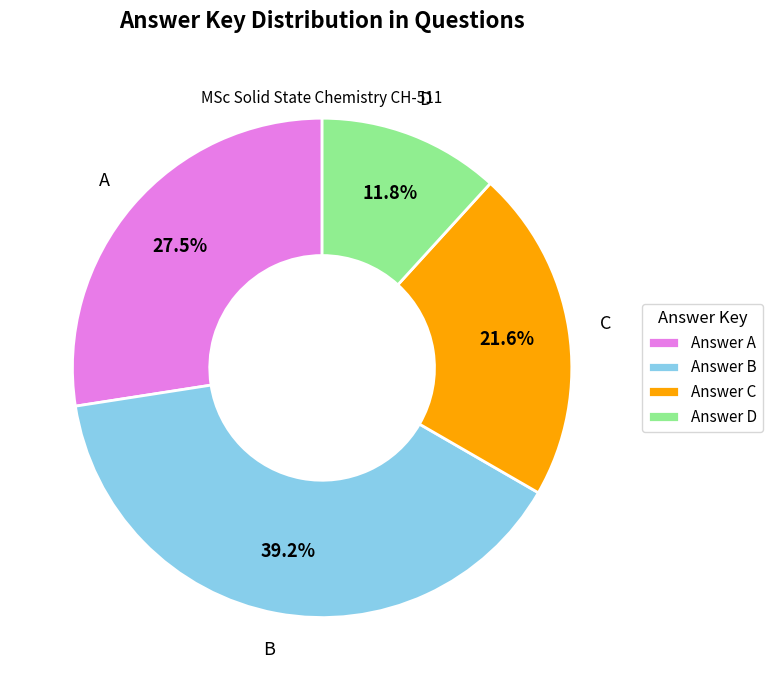

What is the ratio of the value at Answer B to the value at Answer D?

3.3